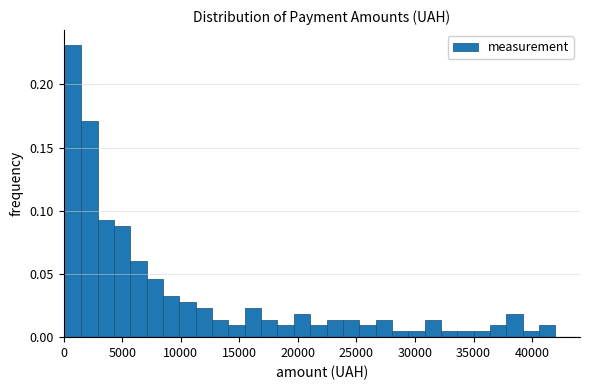

Read against the x-axis, roughly where is the centre of the tallest bar?

1000